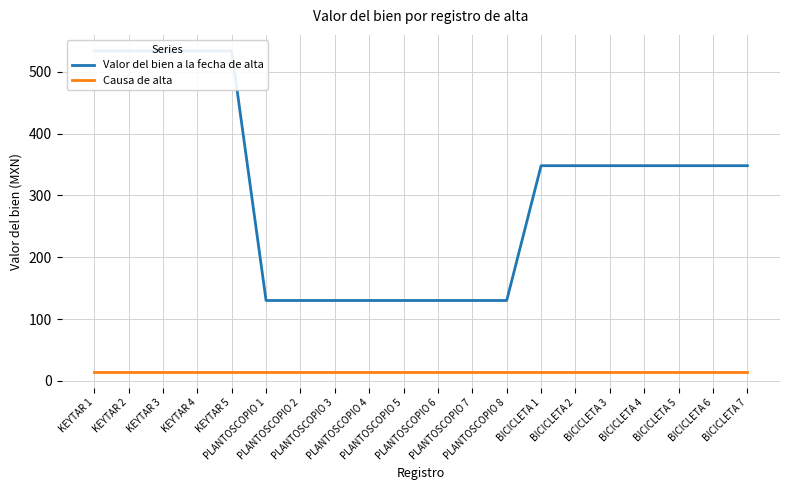

True or false: Causa de alta has more than 0 points higher than both neighbors.

False